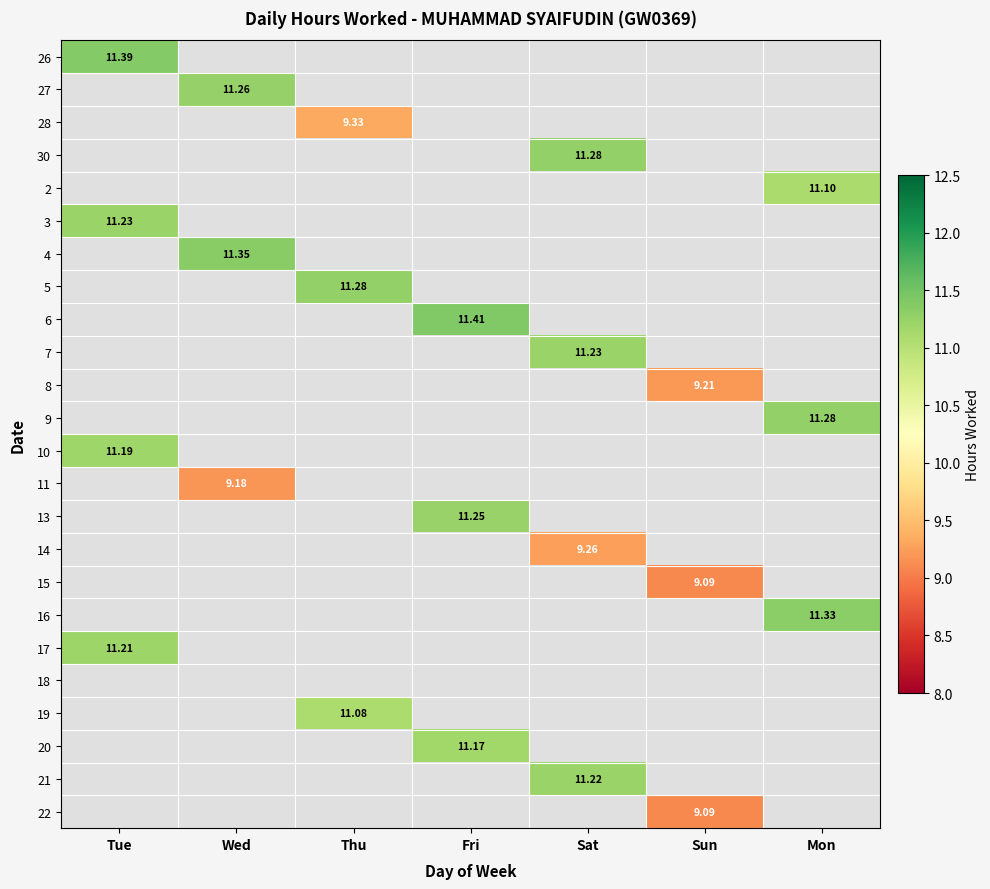

What is the maximum value for 6?

11.4